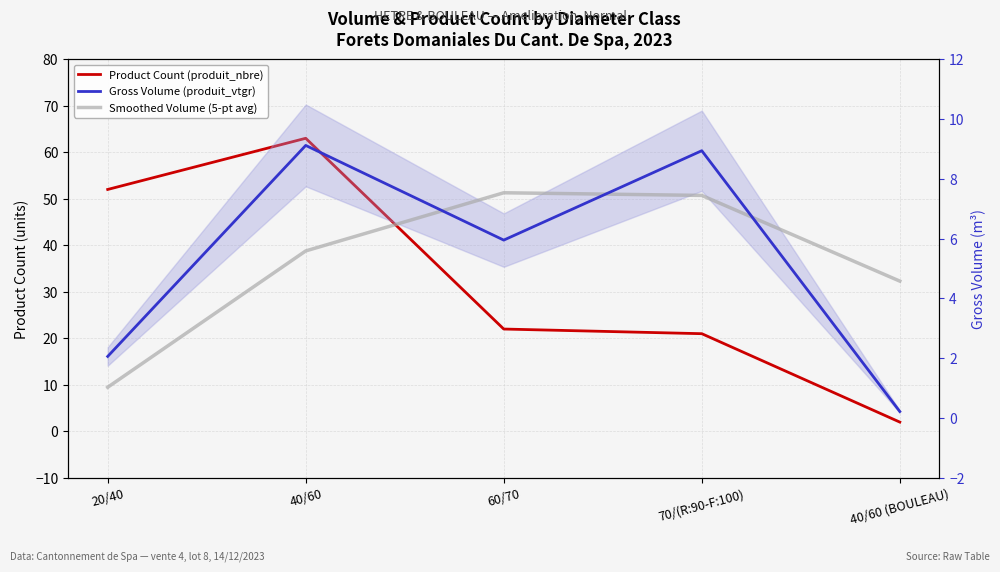

How many data points in Product Count (produit_nbre) are less than 22?

2